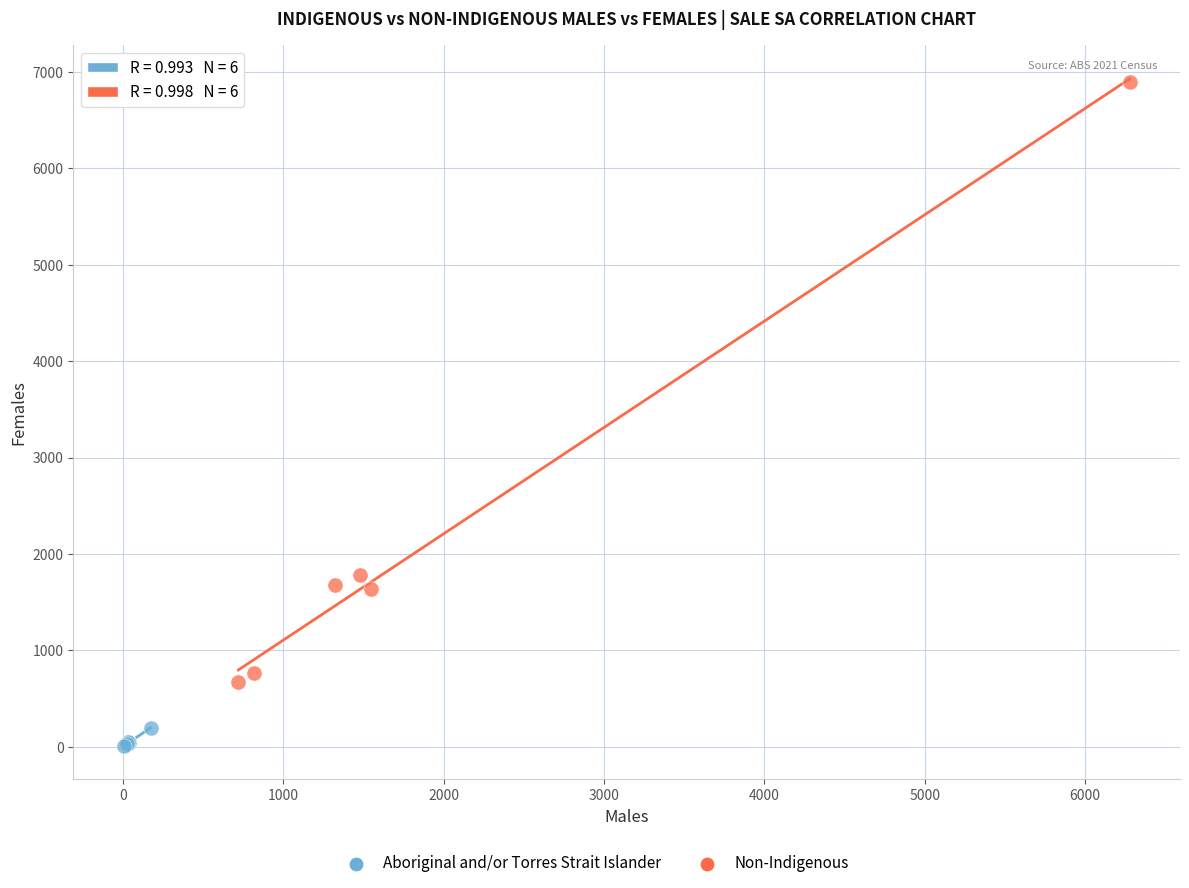

Which series has the largest Y range (max minus min)?

Non-Indigenous